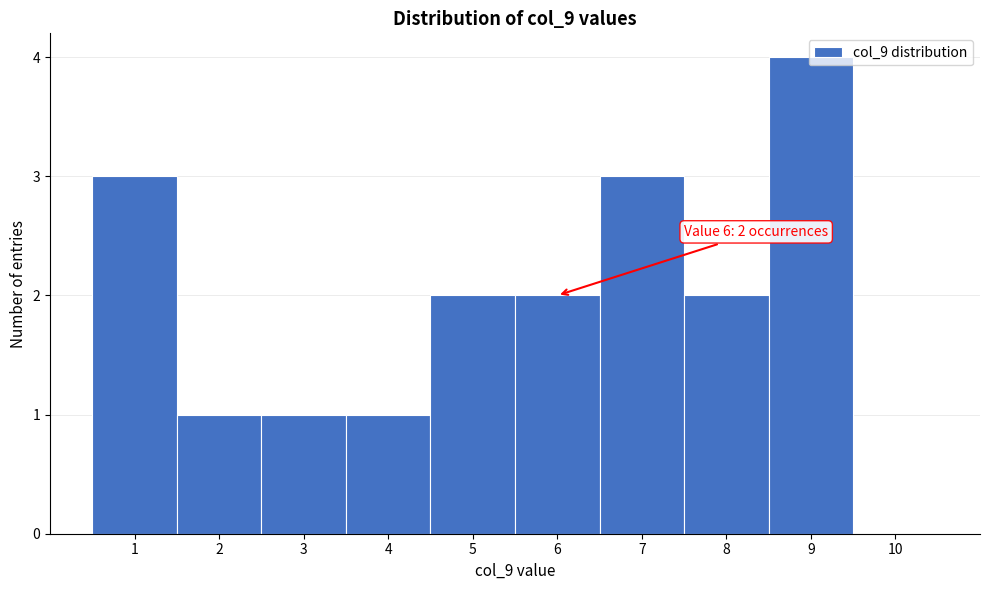

Over which range of the x-axis is the bar tallest?

8.5 to 9.5